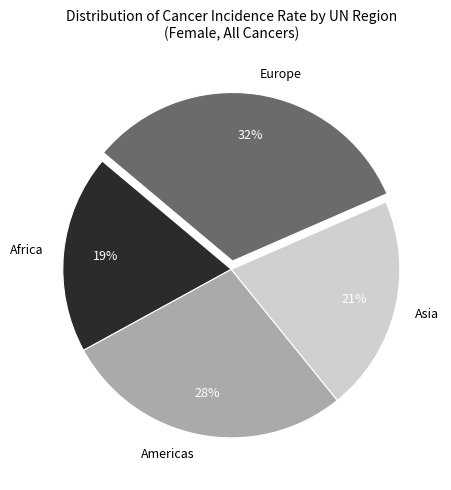

Is Asia the majority of the pie?

No